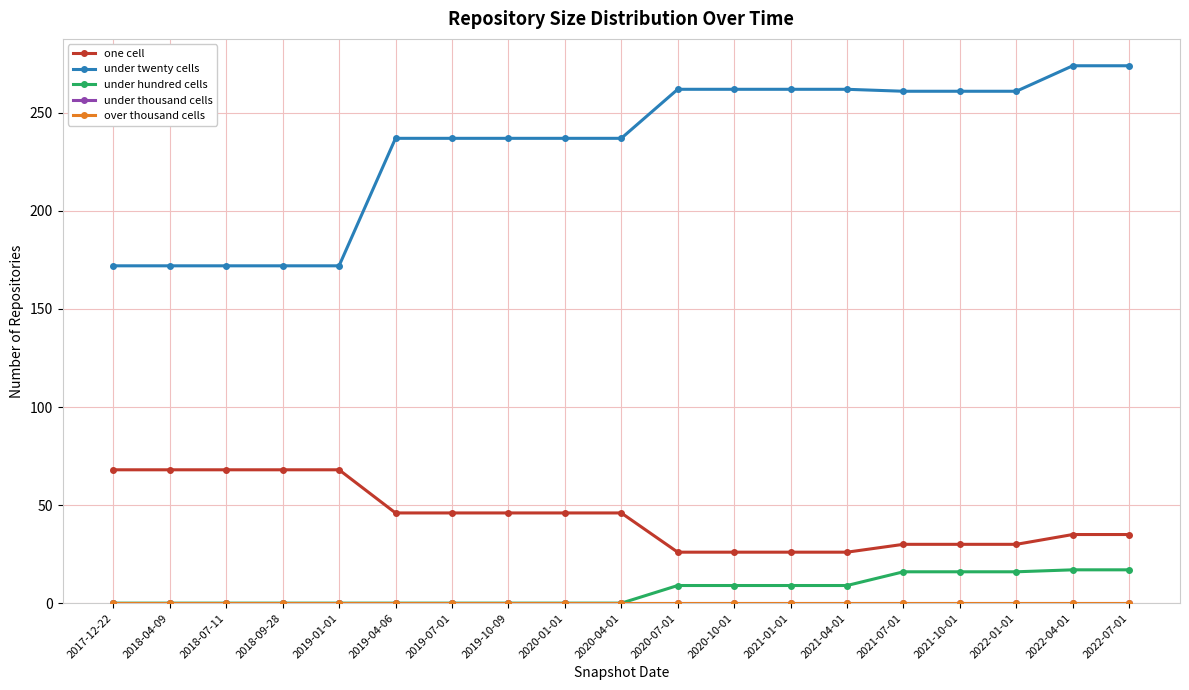

Is this an area chart (filled region under the line)?

No